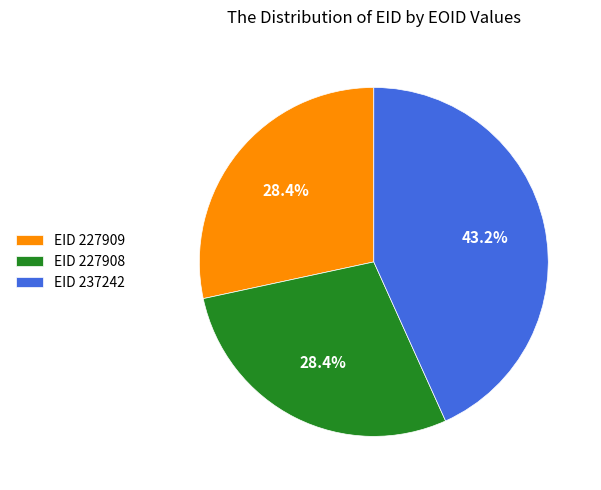

Does EID 237242 account for over 50% of the chart?

No